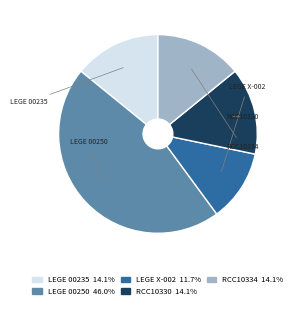

Is there any slice that represents more than half of the pie?

No